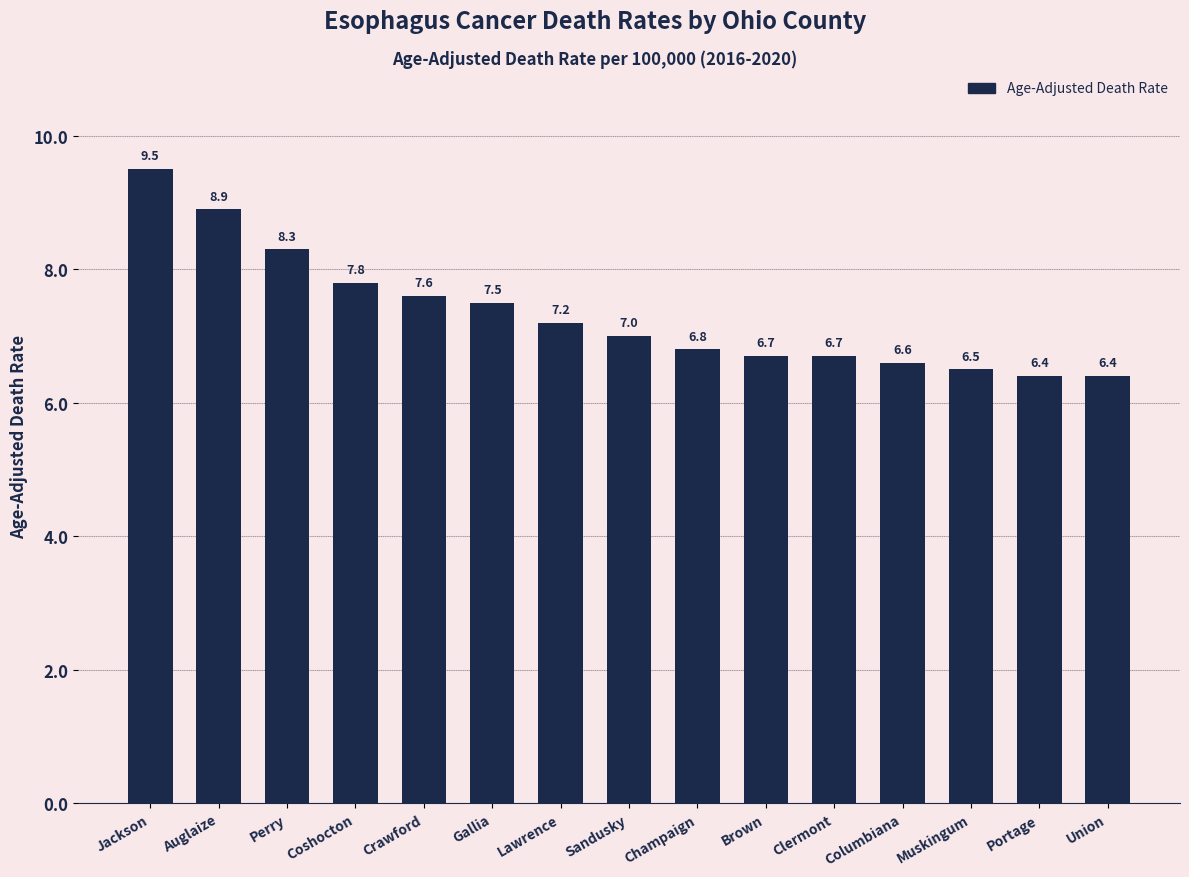

What is the label of the 13th bar from the left?

Muskingum